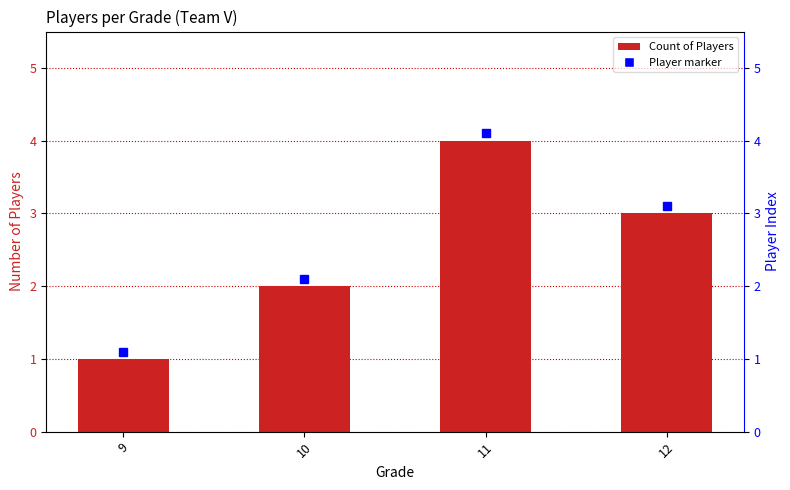

Reading left to right, extract all data points from this chart.

9=1	10=2	11=4	12=3